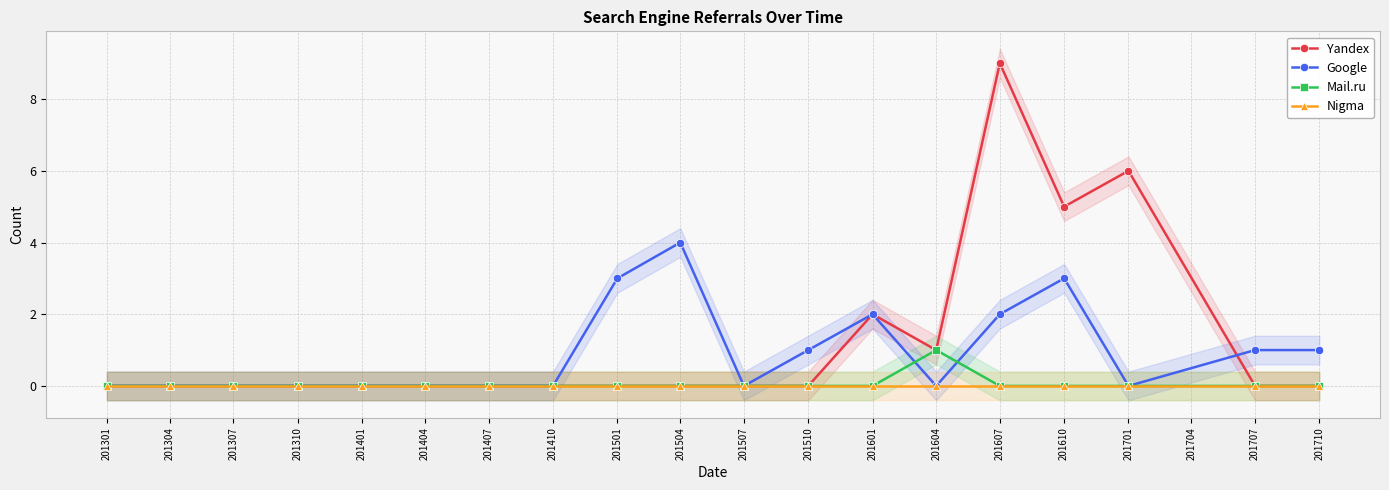

What are all the series names shown in the legend?

Yandex, Google, Mail.ru, Nigma